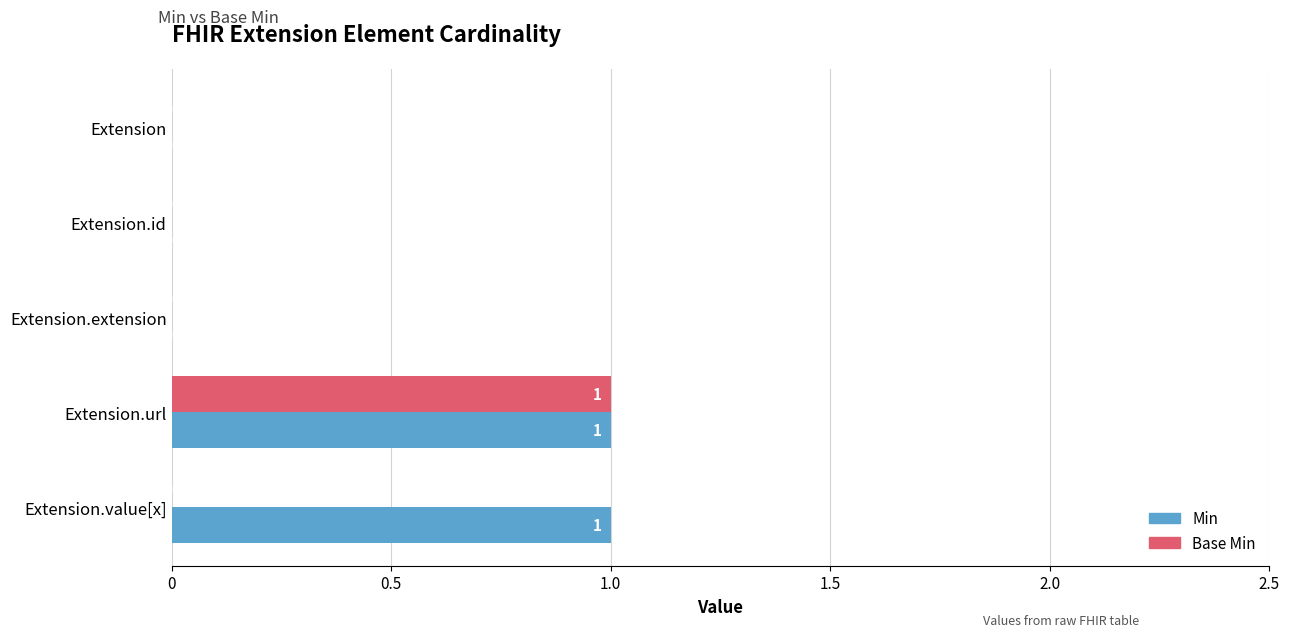

Between Extension.url and Extension.value[x], which series saw the biggest shift?

Base Min